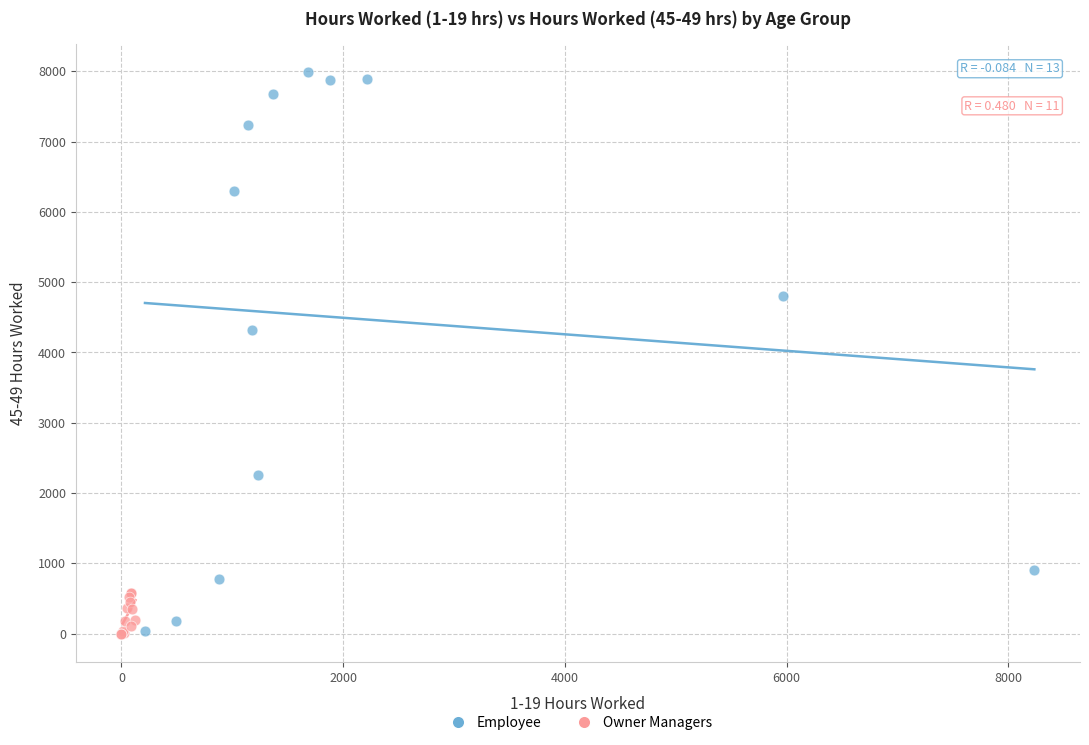

Which series reaches the maximum Y coordinate?

Employee